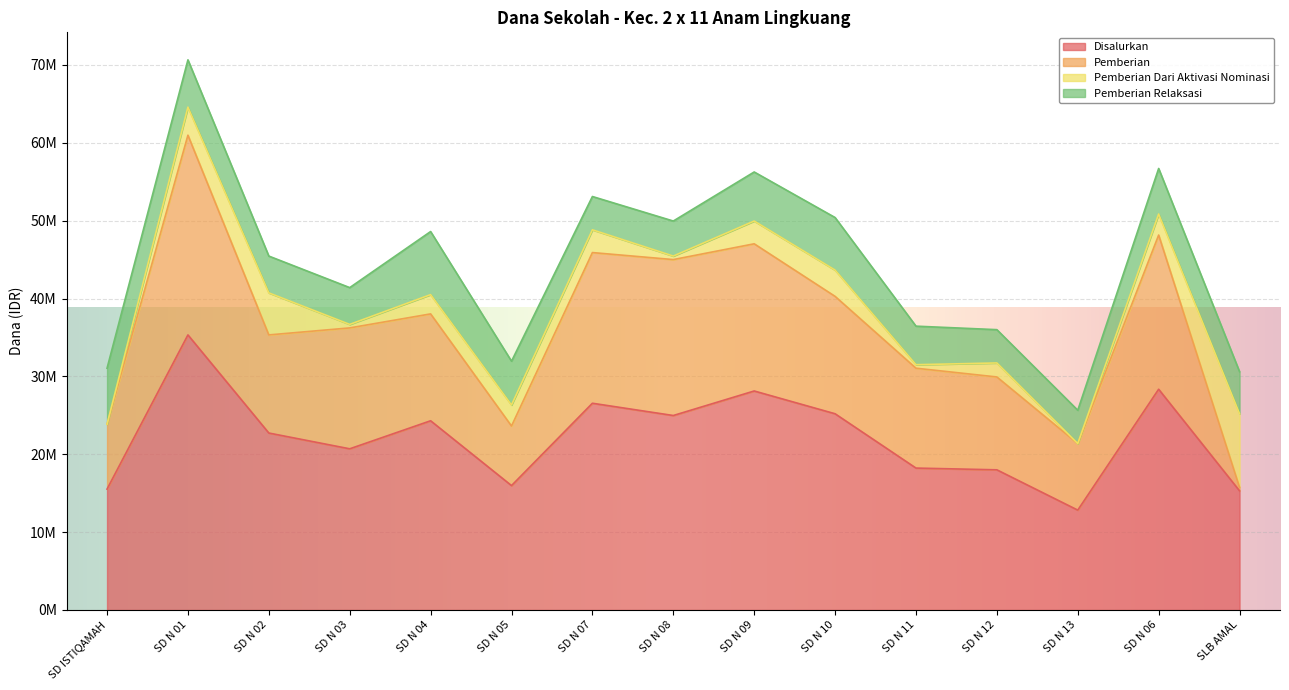

True or false: Disalurkan and Pemberian Dari Aktivasi Nominasi cross at least once.

False